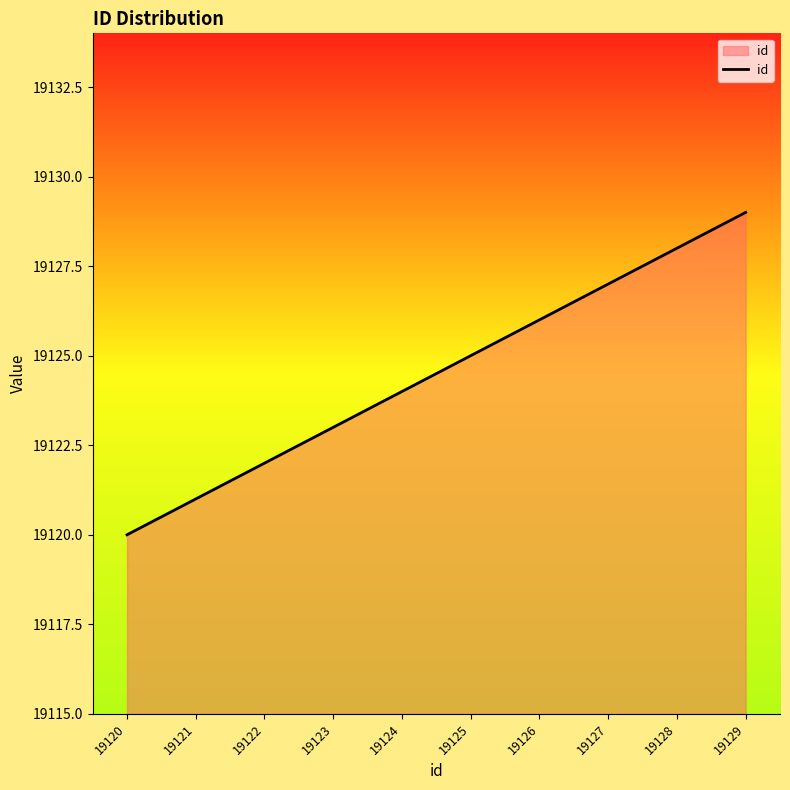

What is the sum of the values at 19129 and 19120?

38249